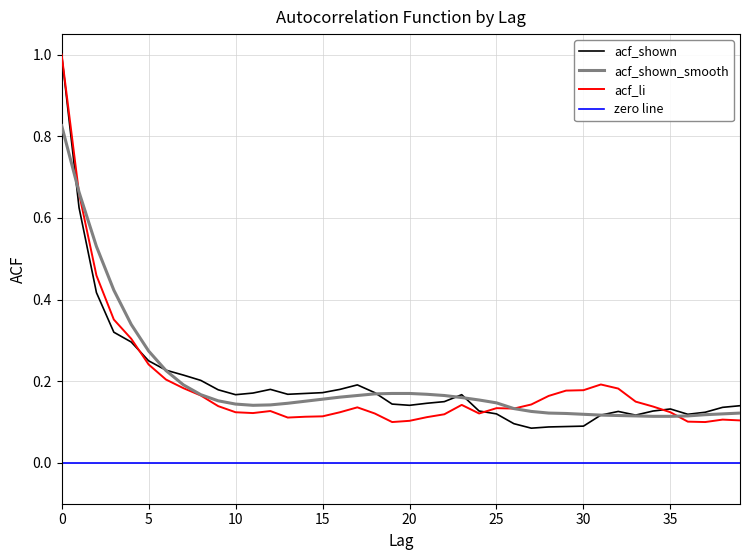

Reading right to left, list all the values displayed in this chart.

acf_li: 0.1	0.1	0.1	0.1	0.1	0.1	0.1	0.2	0.2	0.2	0.2	0.2	0.1	0.1	0.1	0.1	0.1	0.1	0.1	0.1	0.1	0.1	0.1	0.1	0.1	0.1	0.1	0.1	0.1	0.1	0.1	0.2	0.2	0.2	0.2	0.3	0.4	0.5	0.7	1.0
acf_shown: 0.1	0.1	0.1	0.1	0.1	0.1	0.1	0.1	0.1	0.1	0.1	0.1	0.1	0.1	0.1	0.1	0.2	0.1	0.1	0.1	0.1	0.2	0.2	0.2	0.2	0.2	0.2	0.2	0.2	0.2	0.2	0.2	0.2	0.2	0.2	0.3	0.3	0.4	0.6	1.0
acf_shown_smooth: 0.1	0.1	0.1	0.1	0.1	0.1	0.1	0.1	0.1	0.1	0.1	0.1	0.1	0.1	0.1	0.2	0.2	0.2	0.2	0.2	0.2	0.2	0.2	0.2	0.2	0.2	0.1	0.1	0.1	0.1	0.2	0.2	0.2	0.2	0.3	0.3	0.4	0.5	0.7	0.8